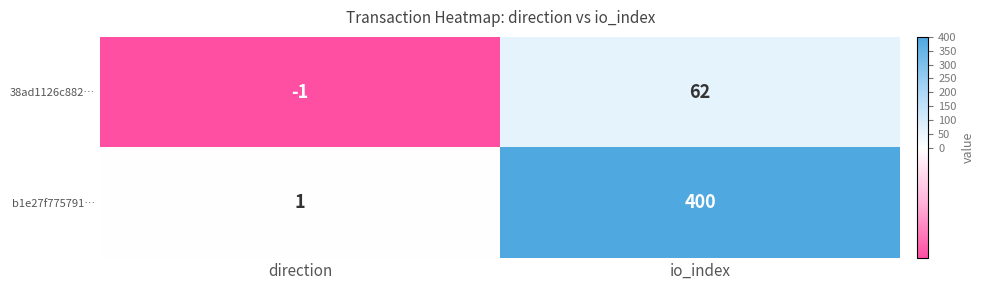

Reading left to right, what are all the values shown in this chart?

38ad1126c882…: -1	62
b1e27f775791…: 1	400